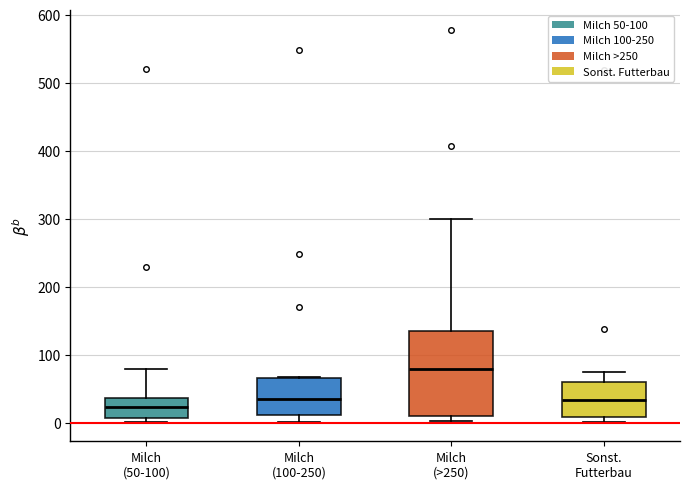

Reading left to right, transcribe this box plot: for each box, give where its median line is, the range the box spans, and where its two whiskers end, as read against the y-axis. The values are not printed on the chart, so give them approximately, as read against the axis.

Milch (50-100): median 20, box 10 to 40, whiskers 0 to 80
Milch (100-250): median 40, box 10 to 70, whiskers 0 to 70
Milch (>250): median 80, box 10 to 130, whiskers 0 to 300
Sonst. Futterbau: median 30, box 10 to 60, whiskers 0 to 70